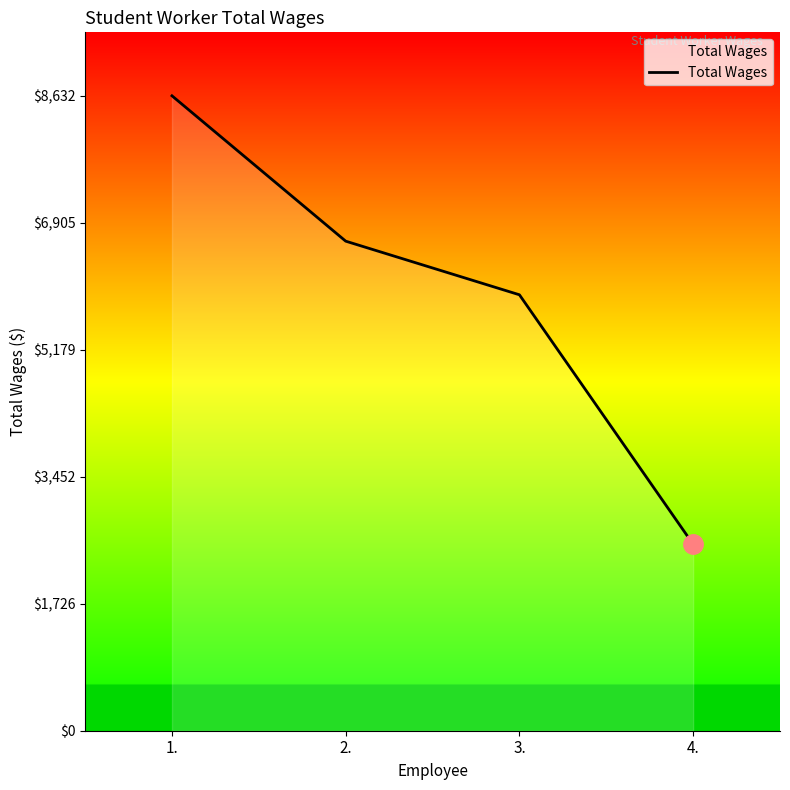

List the labels in order of value, largest first.

1., 2., 3., 4.